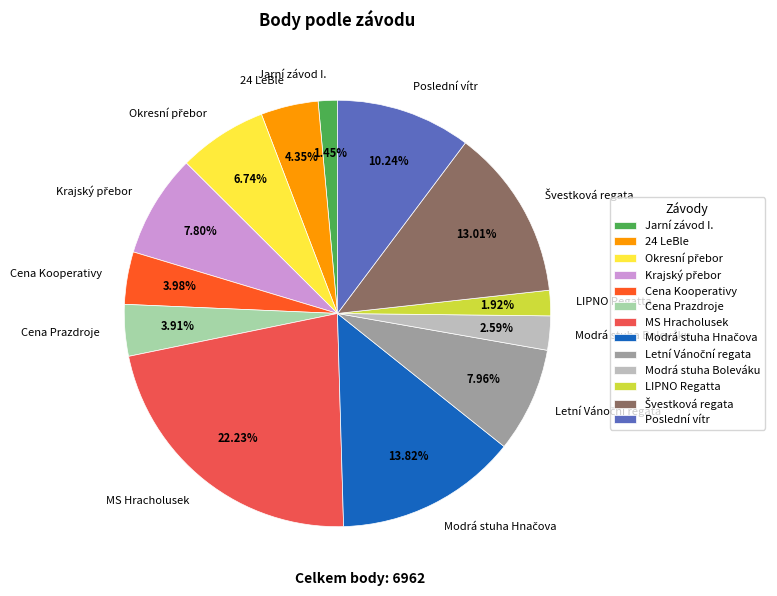

Which category has the biggest portion of the pie?

MS Hracholusek